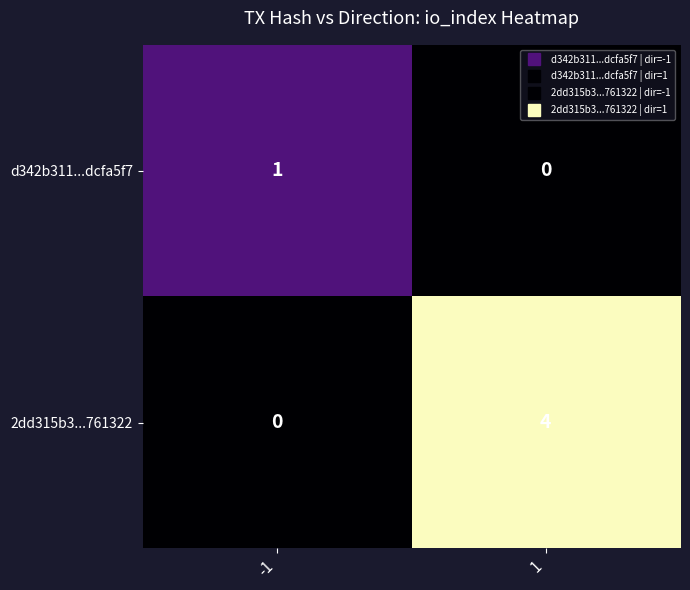

What is the difference between the maximum and minimum values in the 2dd315b3...761322 series?

4